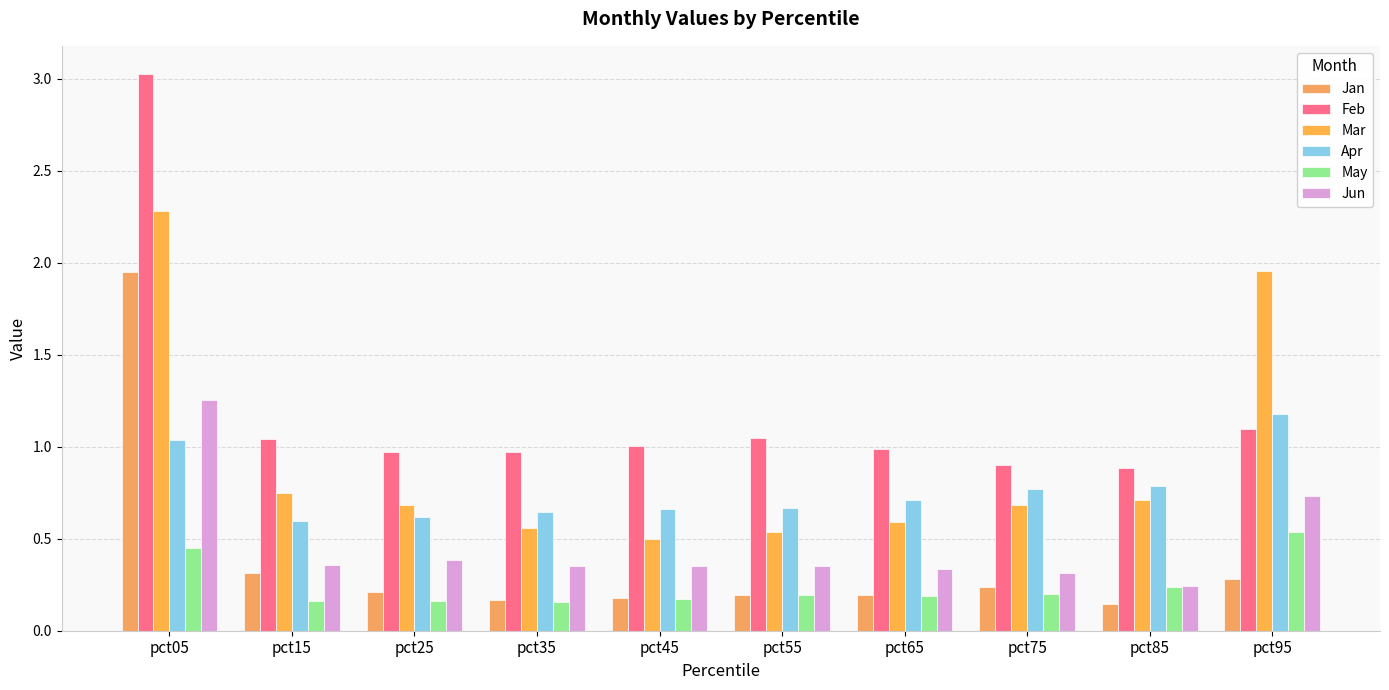

How many data points does each series have?

10